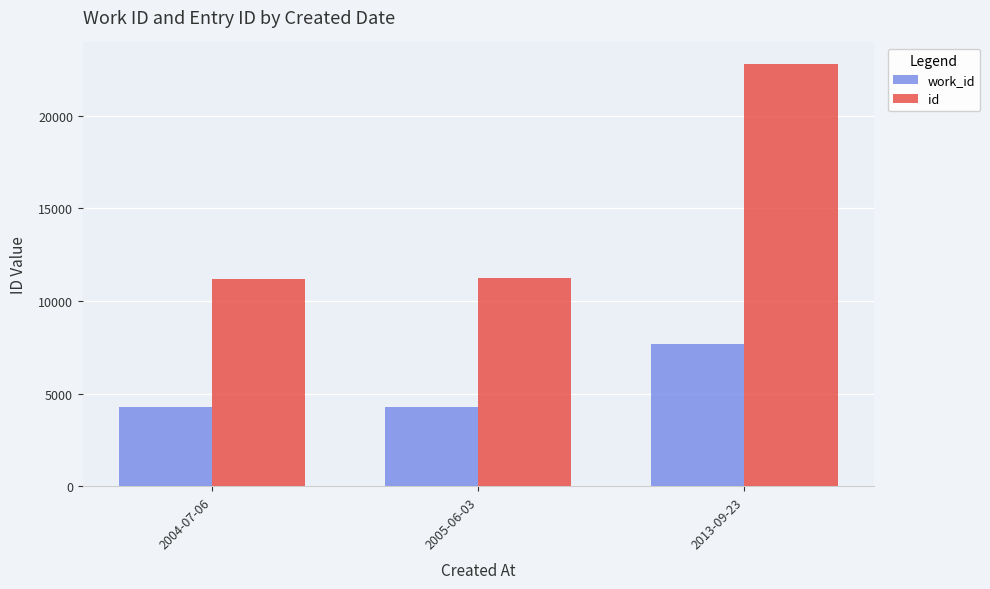

Which series has the widest spread of values?

id